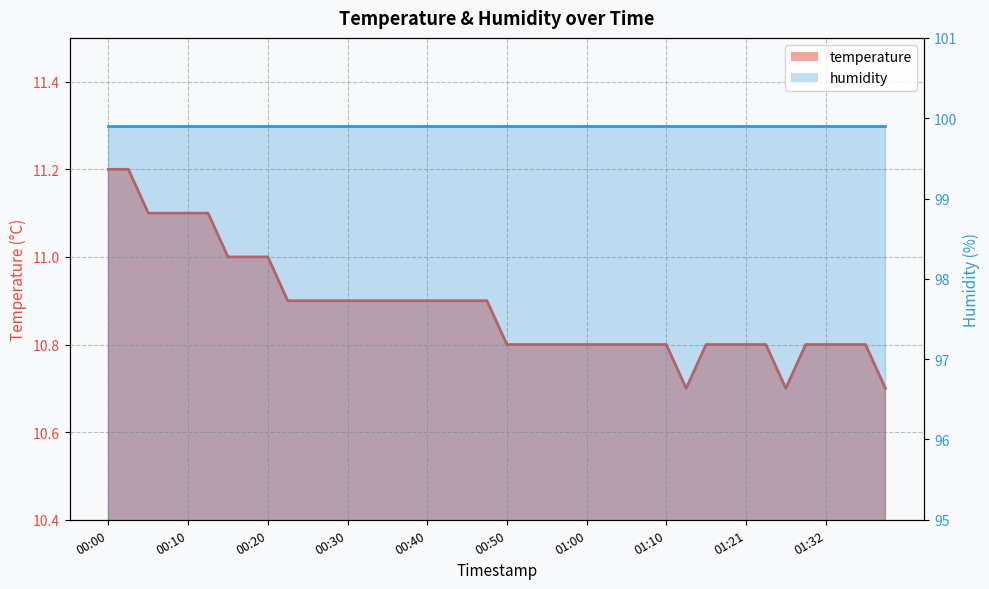

Reading left to right, list all the values displayed in this chart.

11.2	11.2	11.1	11.1	11.1	11.1	11.0	11.0	11.0	10.9	10.9	10.9	10.9	10.9	10.9	10.9	10.9	10.9	10.9	10.9	10.8	10.8	10.8	10.8	10.8	10.8	10.8	10.8	10.8	10.7	10.8	10.8	10.8	10.8	10.7	10.8	10.8	10.8	10.8	10.7